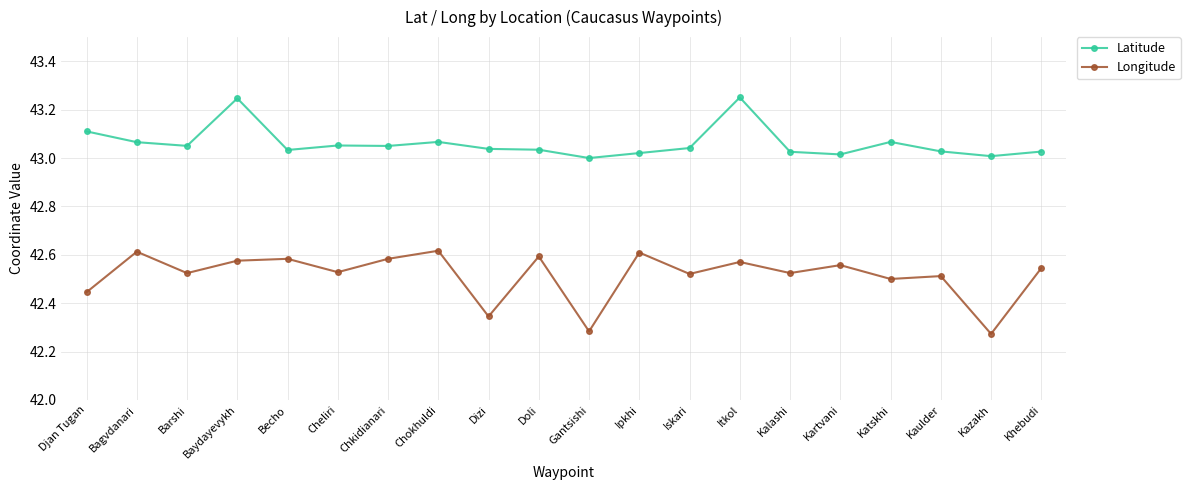

How many data points does each series have?

20